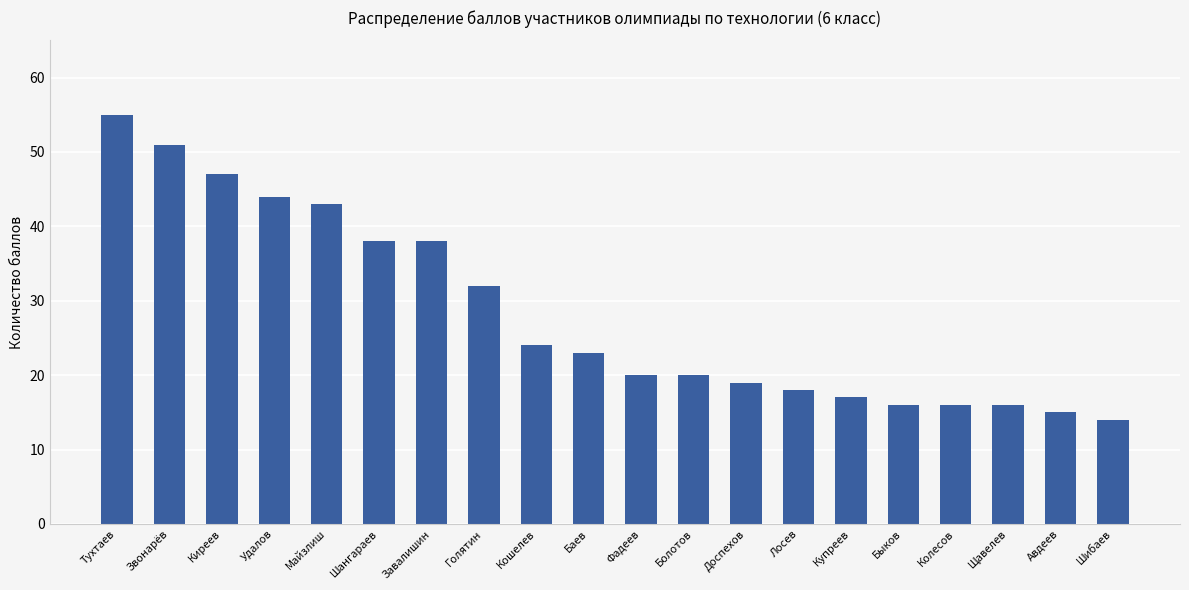

How many data points are less than 23?

10